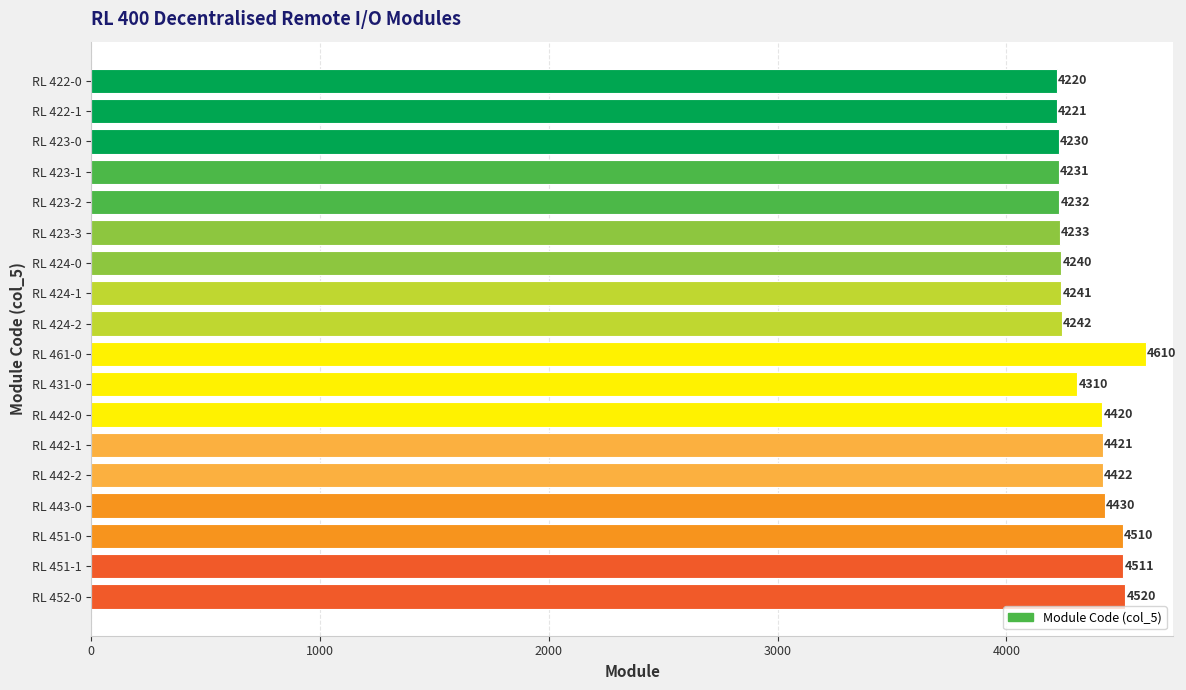

Rank the categories by value from lowest to highest.

RL 422-0, RL 422-1, RL 423-0, RL 423-1, RL 423-2, RL 423-3, RL 424-0, RL 424-1, RL 424-2, RL 431-0, RL 442-0, RL 442-1, RL 442-2, RL 443-0, RL 451-0, RL 451-1, RL 452-0, RL 461-0